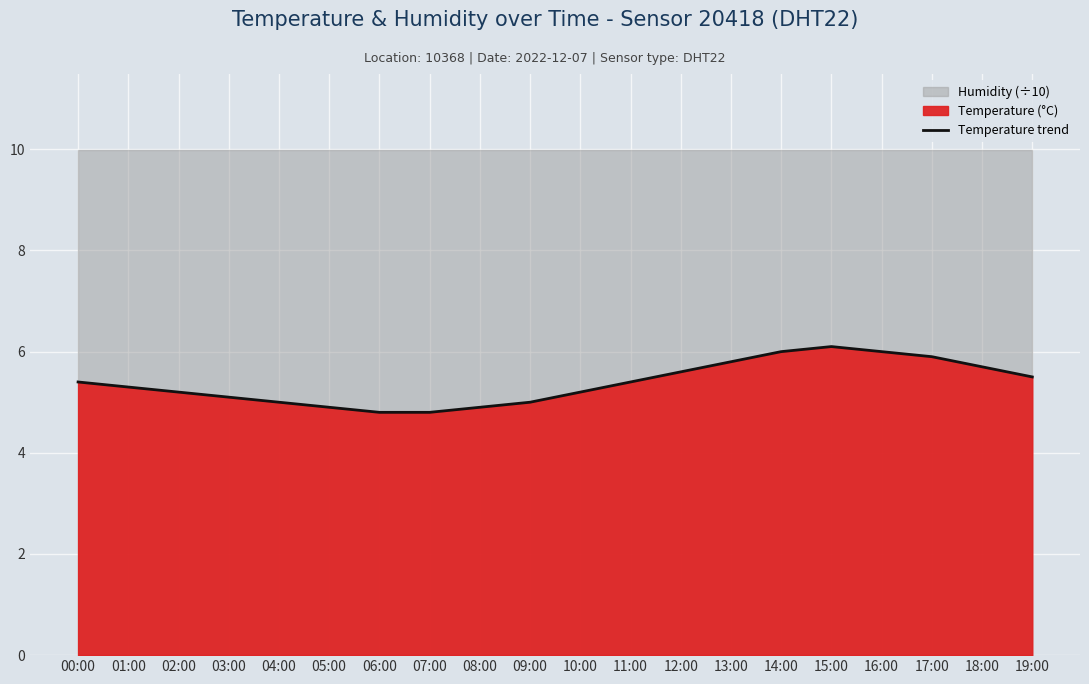

Where is the data nearest to the value 5?

04:00